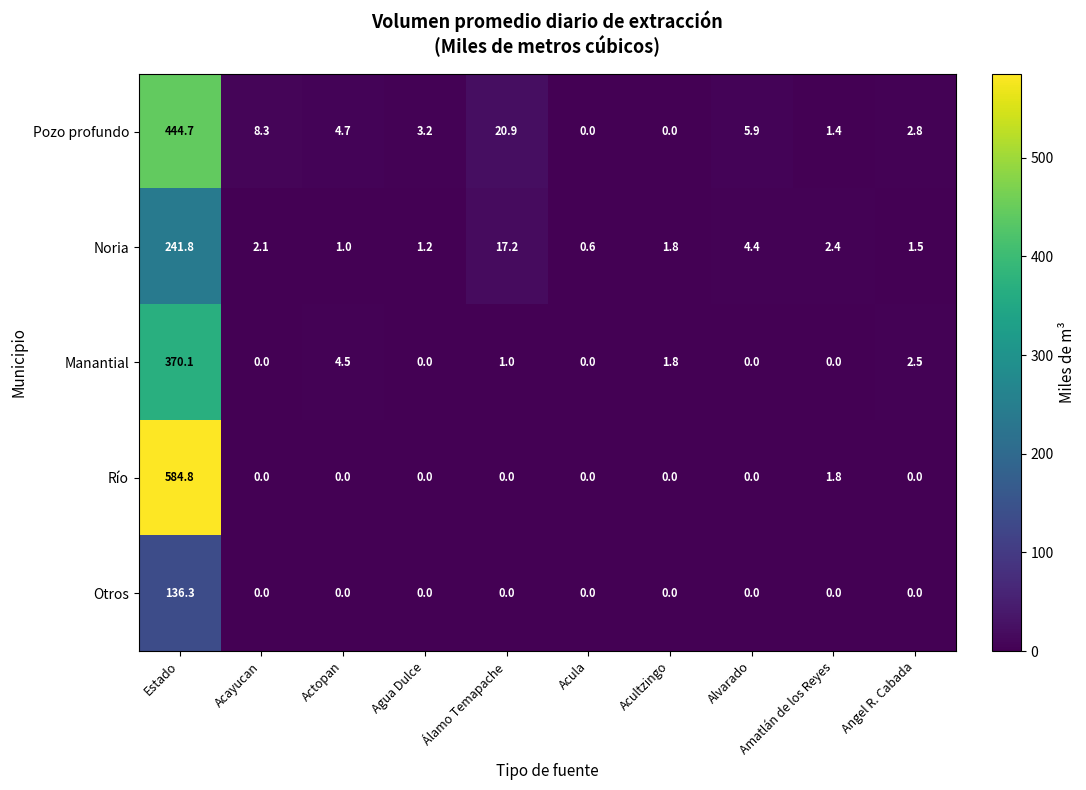

What is the maximum value for Pozo profundo?

444.7